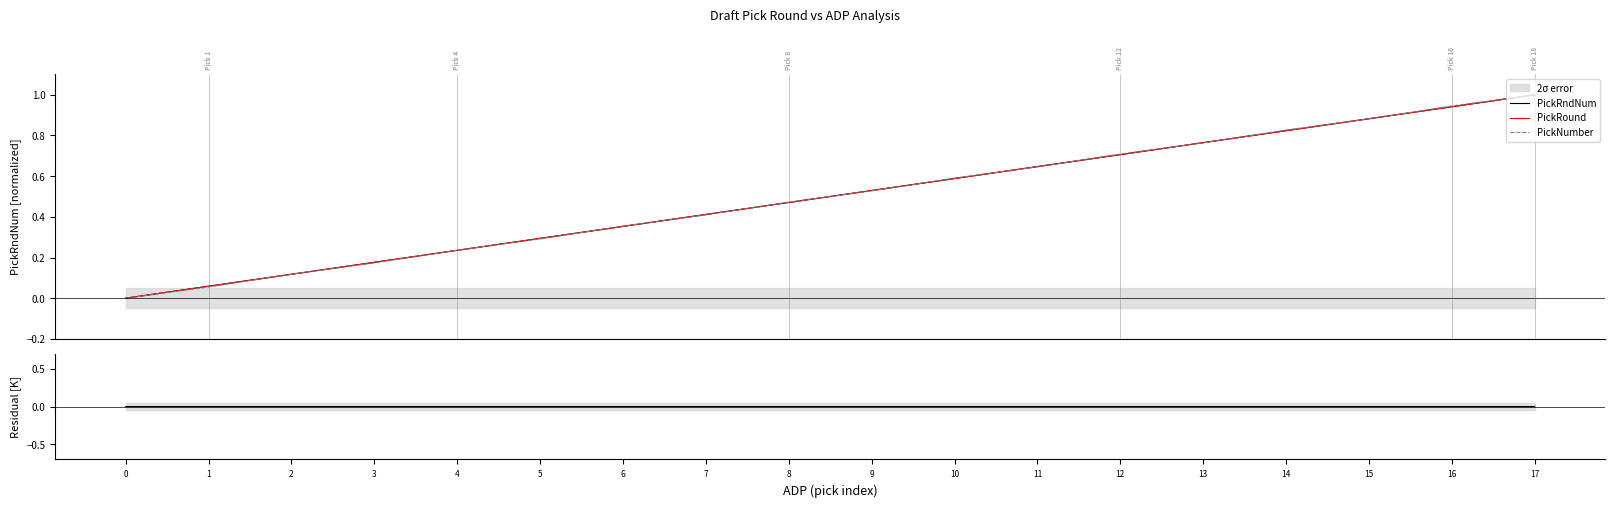

Reading right to left, what are all the values shown in this chart?

PickRndNum: 1.0	0.9	0.9	0.8	0.8	0.7	0.6	0.6	0.5	0.5	0.4	0.4	0.3	0.2	0.2	0.1	0.1	0.0
PickRound: 1.0	0.9	0.9	0.8	0.8	0.7	0.6	0.6	0.5	0.5	0.4	0.4	0.3	0.2	0.2	0.1	0.1	0.0
PickNumber: 1.0	0.9	0.9	0.8	0.8	0.7	0.6	0.6	0.5	0.5	0.4	0.4	0.3	0.2	0.2	0.1	0.1	0.0
Residual: 0.0	0.0	-0.0	0.0	-0.0	0.0	-0.0	0.0	-0.0	0.0	-0.0	0.0	-0.0	0.0	-0.0	0.0	-0.0	0.0